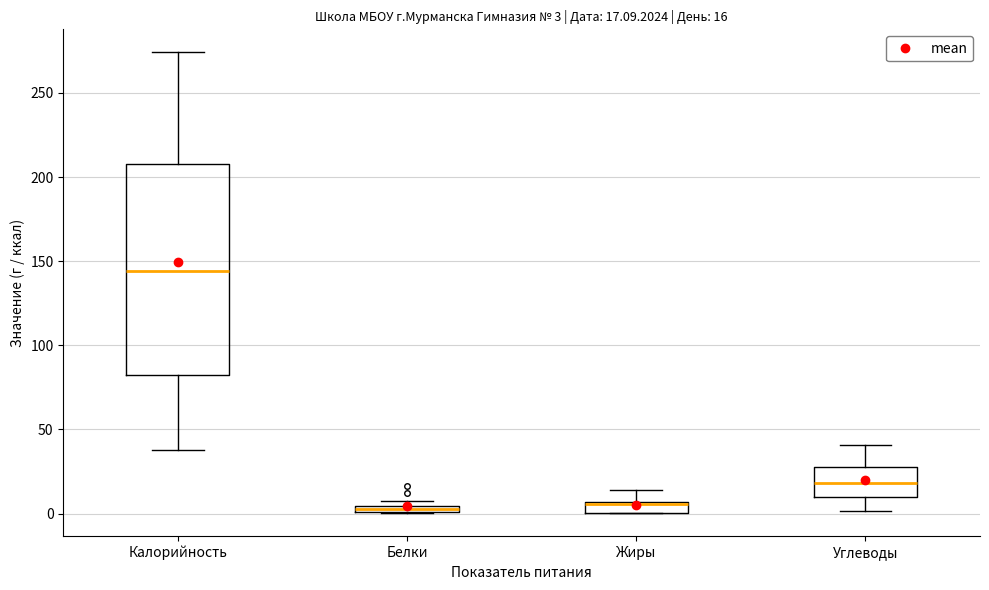

Which box is the tallest, from its lower edge to its upper edge?

Калорийность